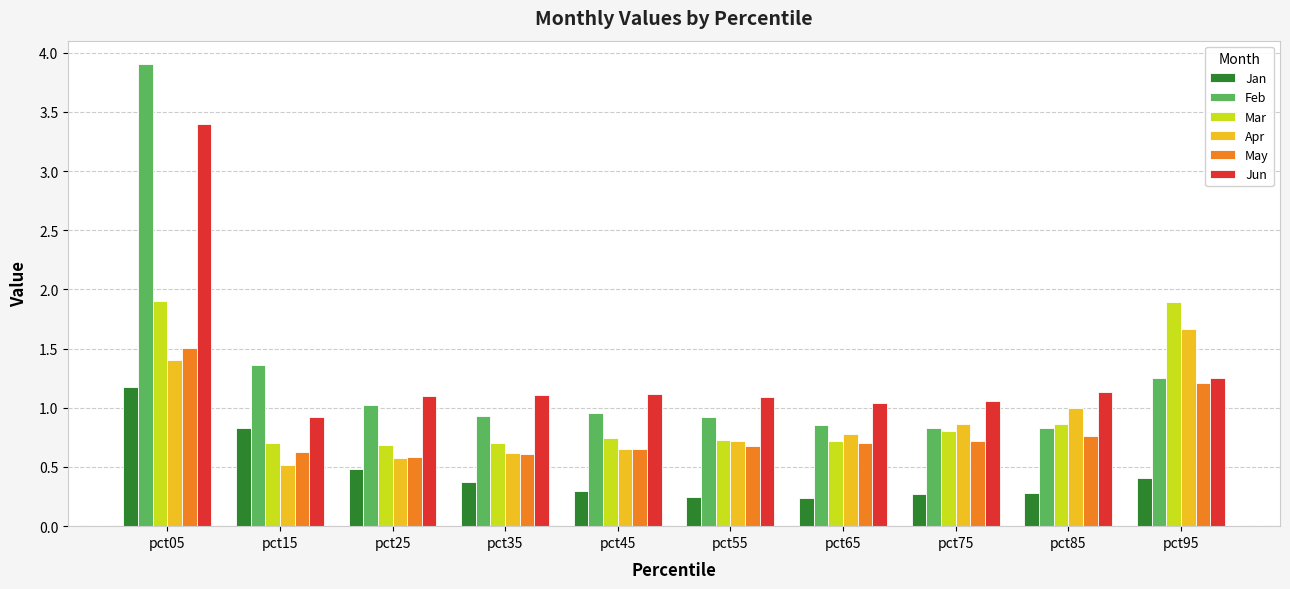

Which category has the highest value in the Apr series?

pct95